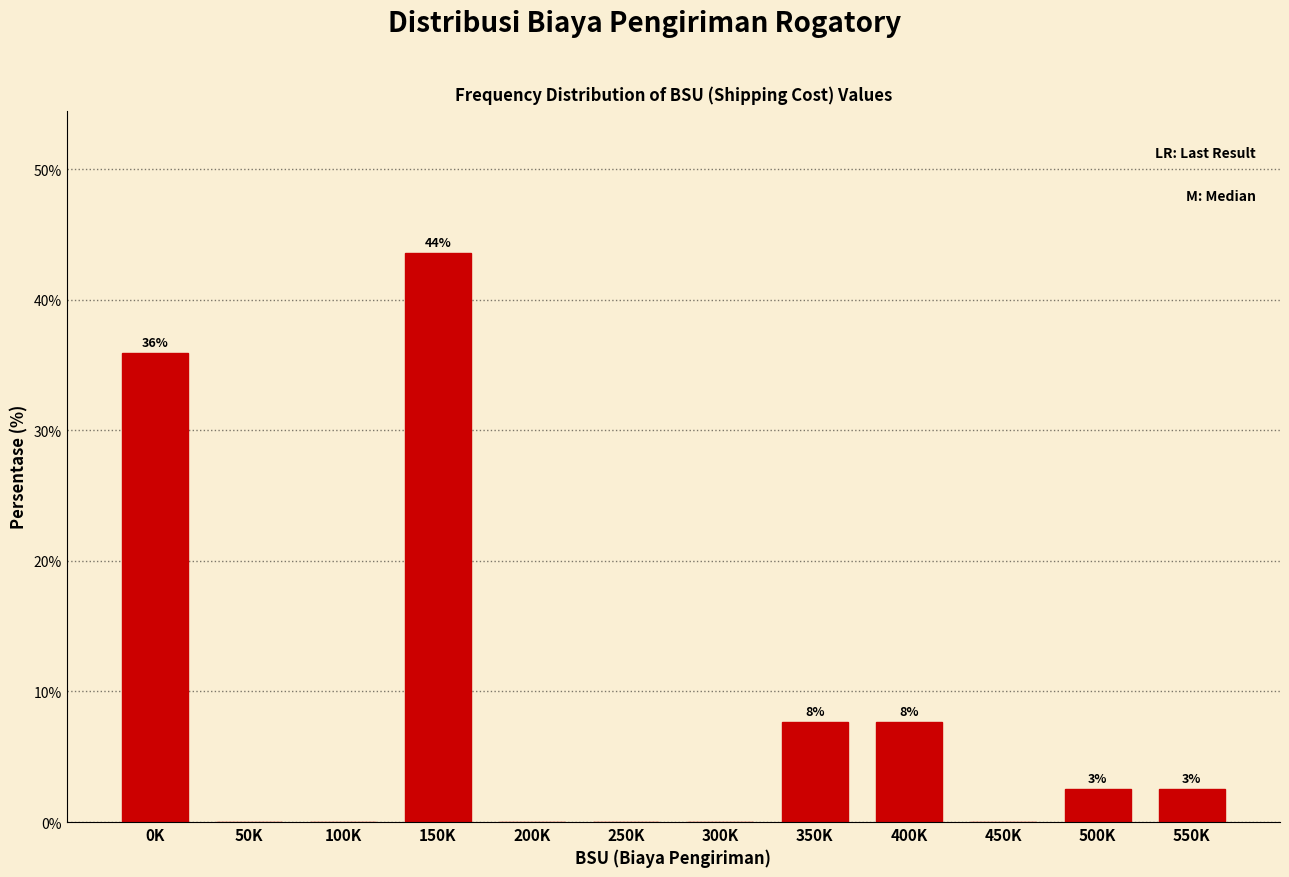

Are the bars horizontal?

No